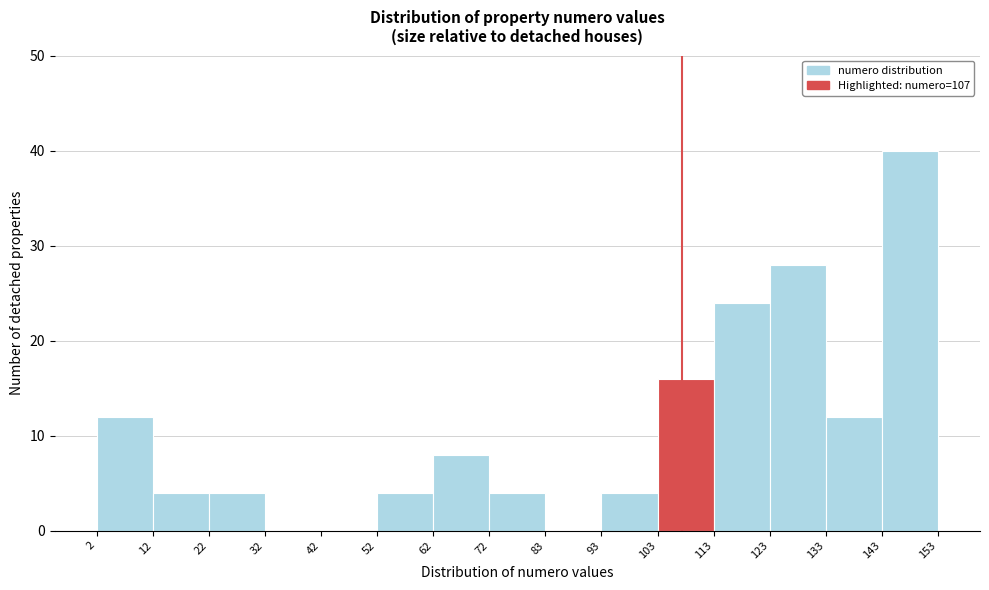

How tall is the bar that spans 62 to 72 on the x-axis? The values are not printed on the chart, so give them approximately, as read against the axis.

8